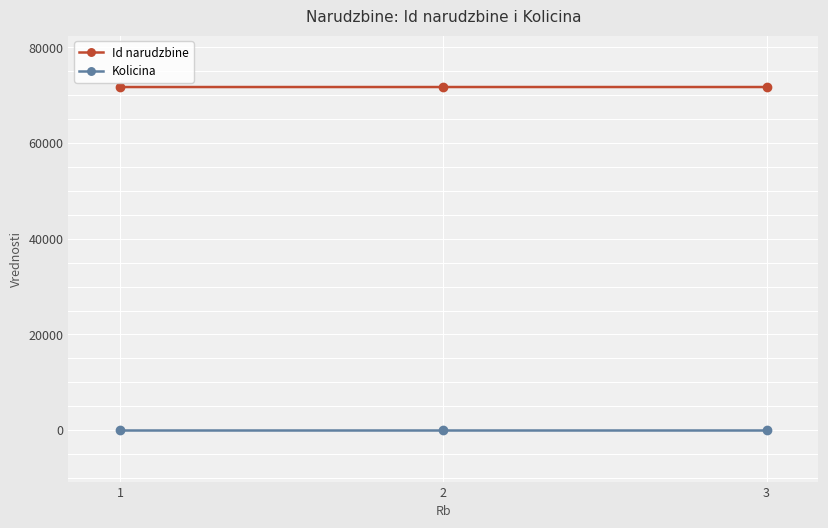

Is the value of Id narudzbine at 3 greater than the value of Kolicina at 1?

Yes